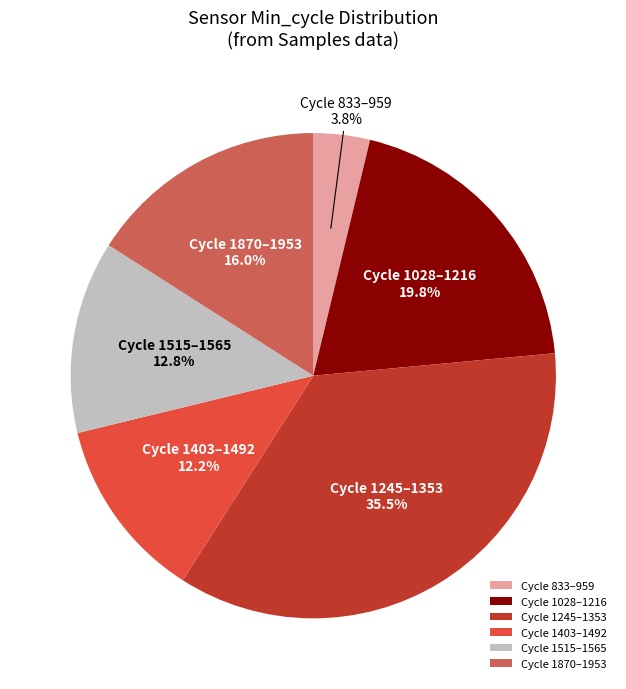

What percentage is NOT represented by Cycle 1515–1565?

87.2%